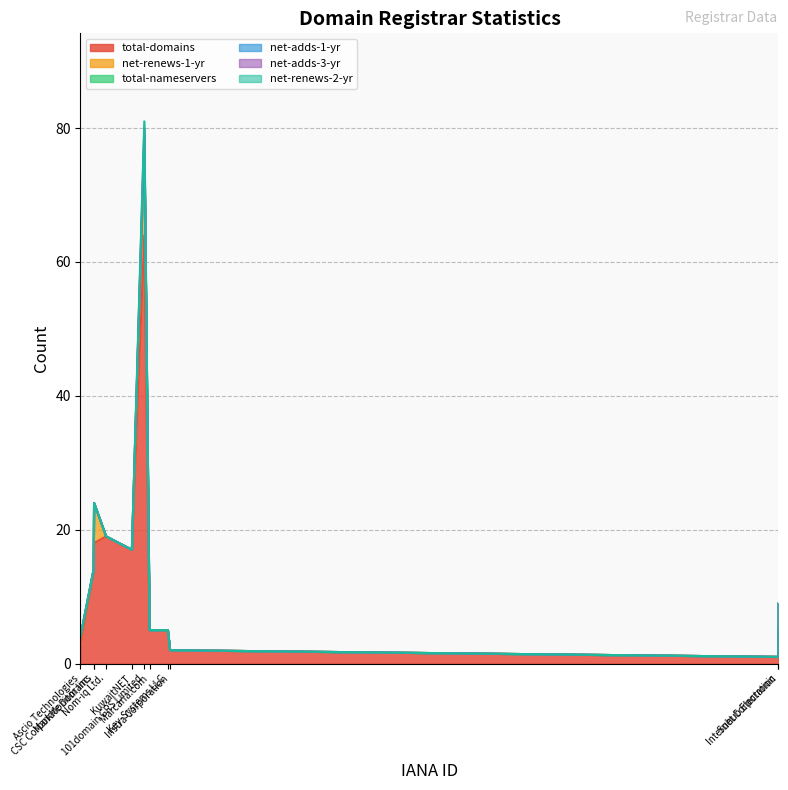

In net-renews-1-yr, how many points are lower than both neighbors (excluding endpoints)?

1